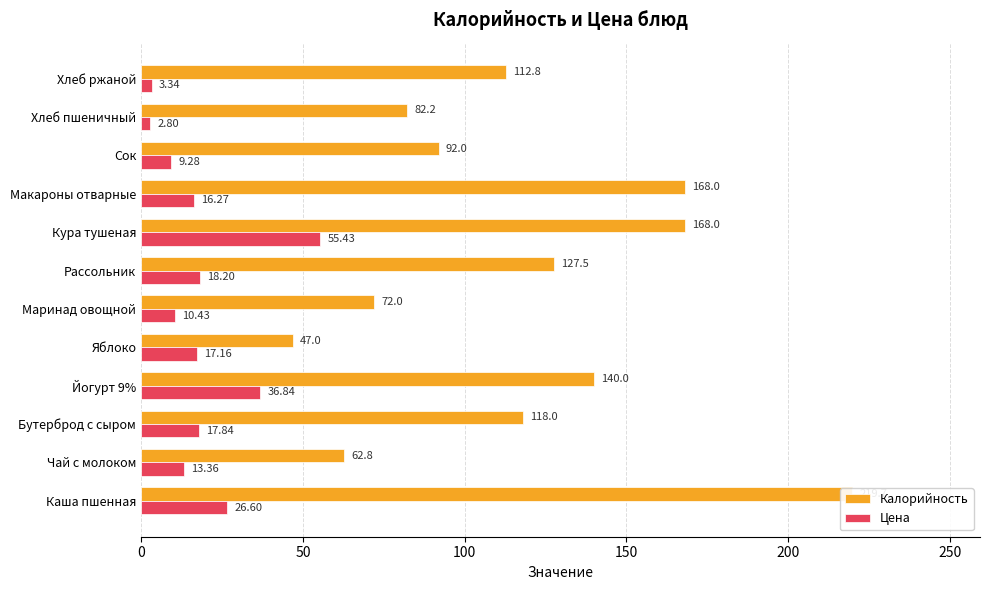

Reading left to right, what are all the values shown in this chart?

Калорийность: 219.7	62.8	118.0	140.0	47.0	72.0	127.5	168.0	168.0	92.0	82.2	112.8
Цена: 26.6	13.4	17.8	36.8	17.2	10.4	18.2	55.4	16.3	9.3	2.8	3.3